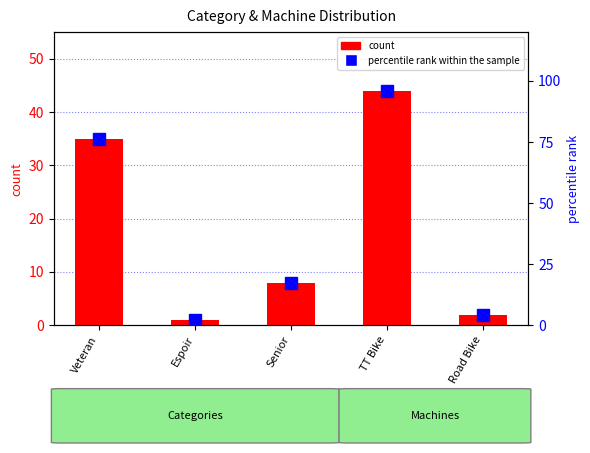

How many categories are shown in the chart?

5